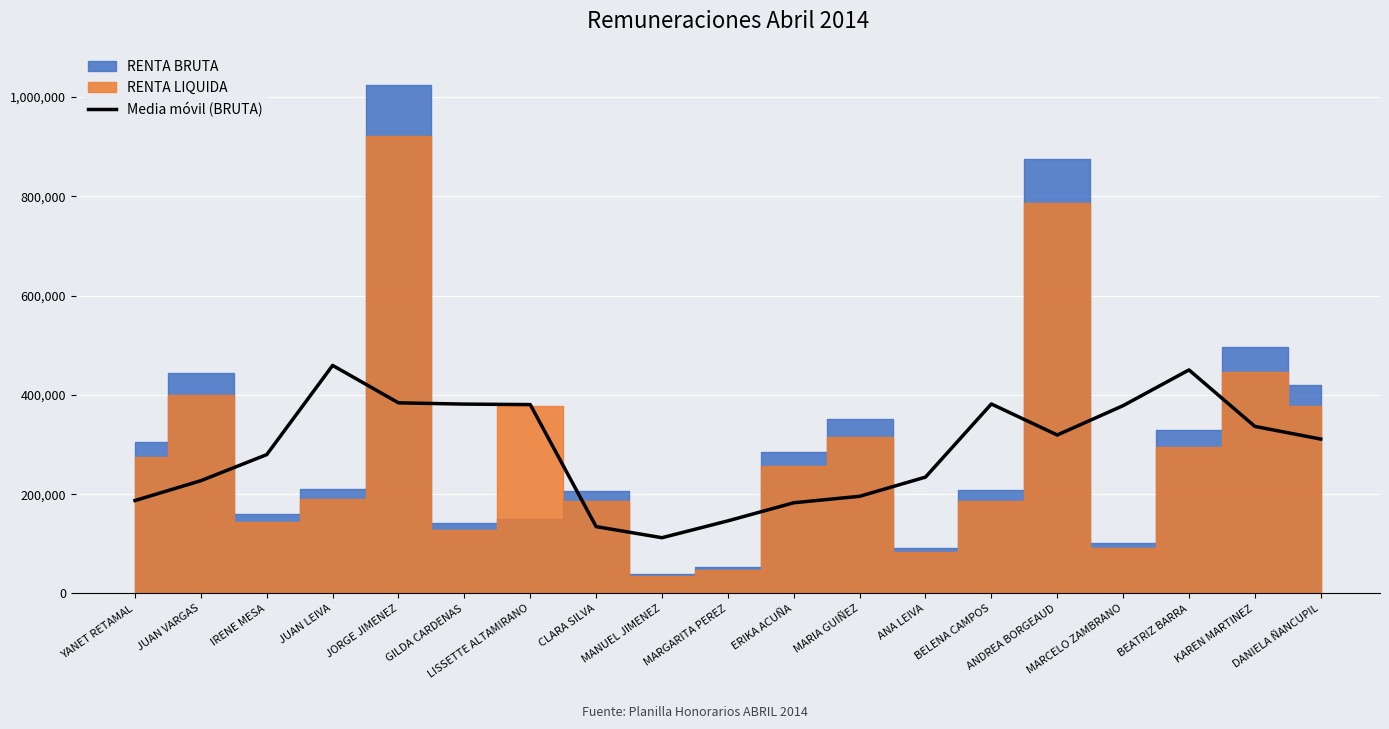

How many lines are shown in the chart?

1